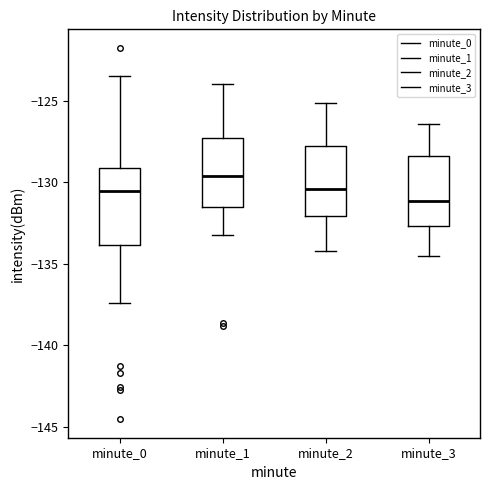

Reading left to right, transcribe this box plot: for each box, give where its median line is, the range the box spans, and where its two whiskers end, as read against the y-axis. The values are not printed on the chart, so give them approximately, as read against the axis.

minute_0: median -130.5, box -134.0 to -129.0, whiskers -137.5 to -123.5
minute_1: median -129.5, box -131.5 to -127.0, whiskers -133.0 to -124.0
minute_2: median -130.5, box -132.0 to -127.5, whiskers -134.0 to -125.0
minute_3: median -131.0, box -132.5 to -128.5, whiskers -134.5 to -126.5